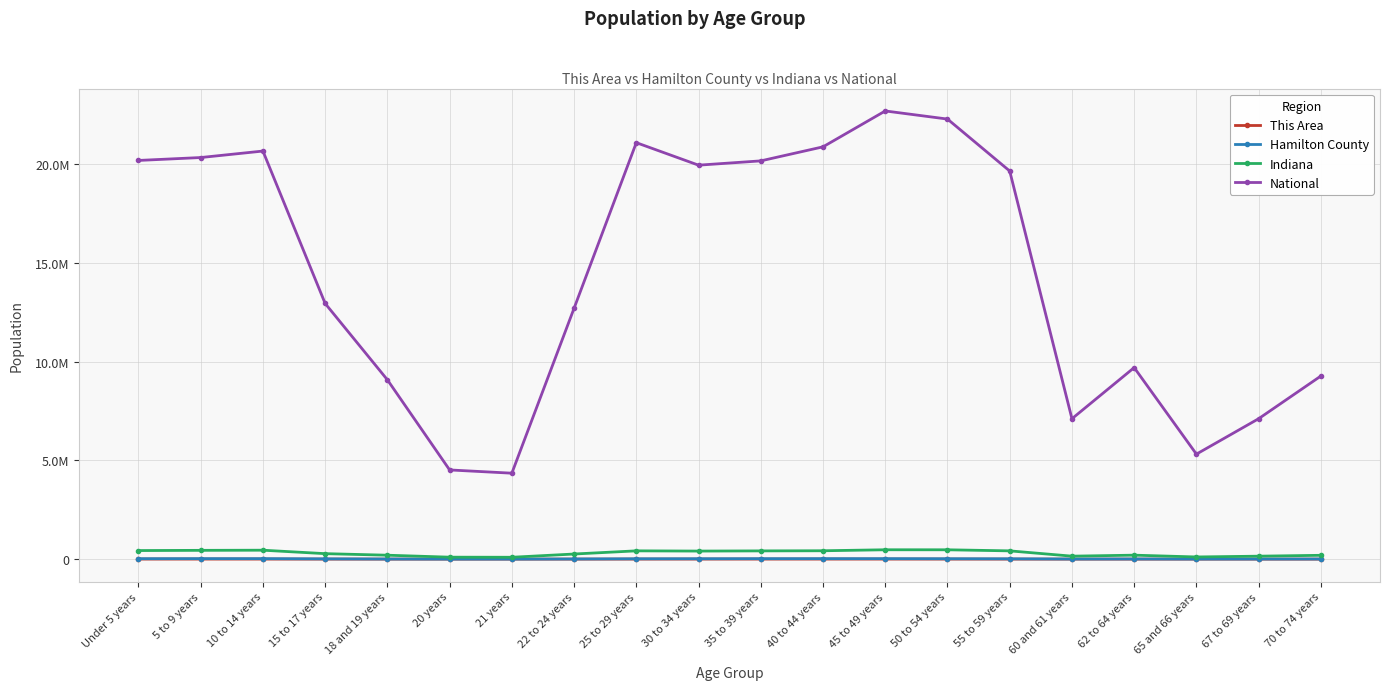

Rank the series by their maximum value, from highest to lowest.

National, Indiana, Hamilton County, This Area